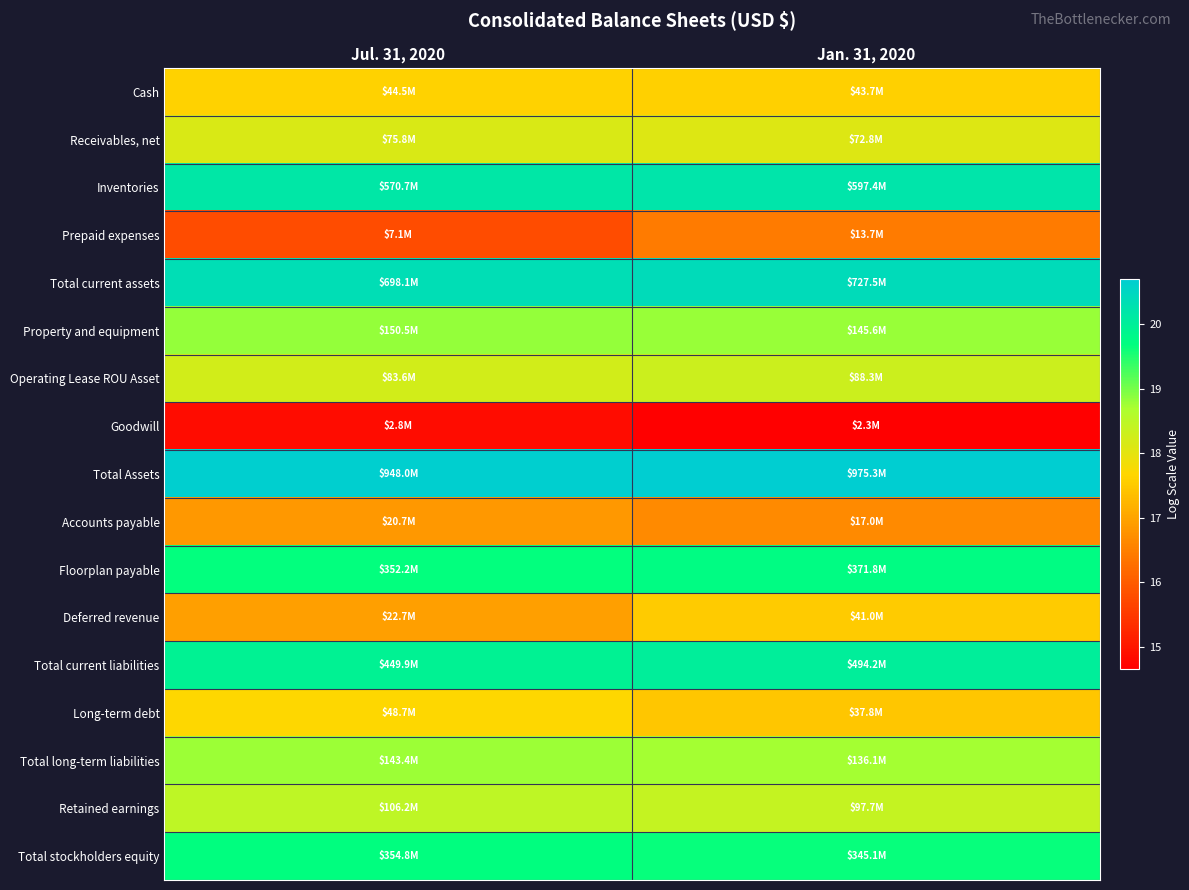

What is the maximum value shown in the chart?

20.7